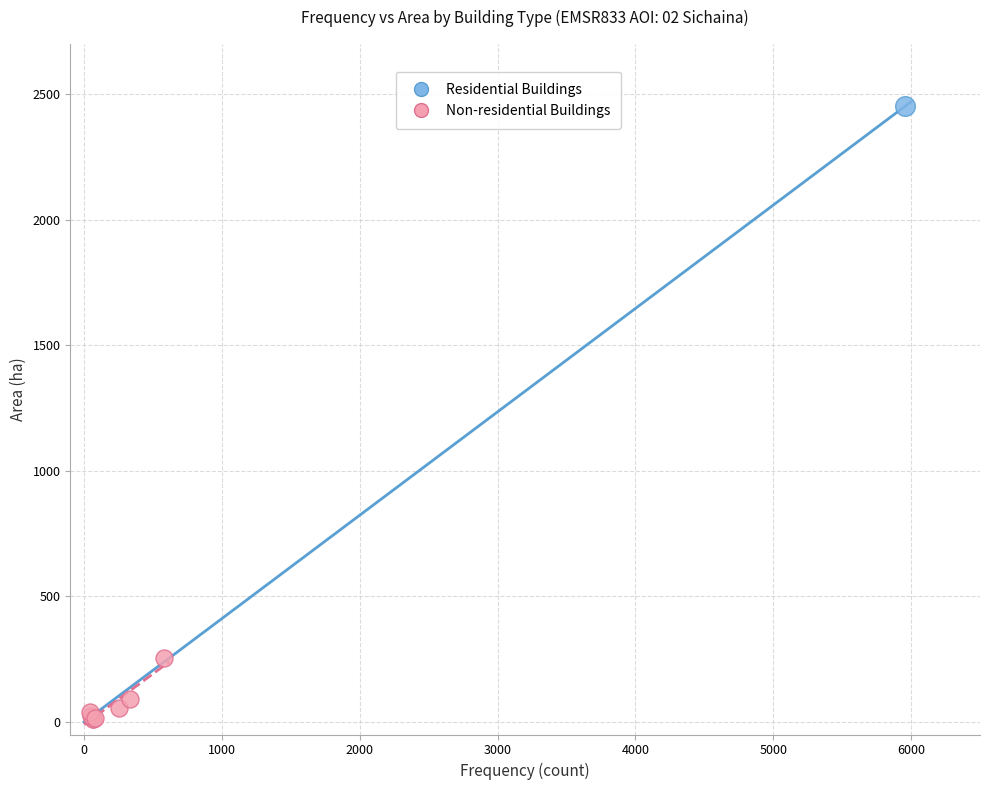

What are all the series names shown in the legend?

Residential Buildings, Non-residential Buildings